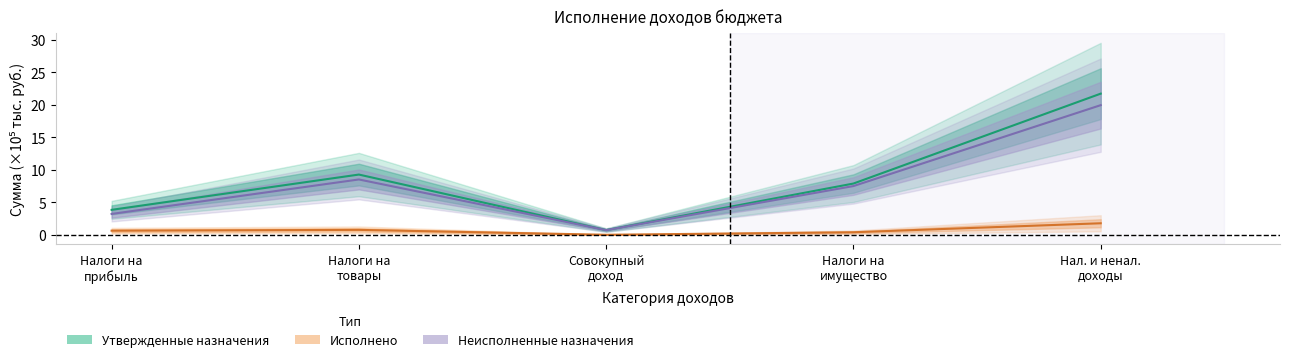

Is the value of Исполнено at Нал. и ненал.
доходы greater than the value of Утвержденные назначения at Совокупный
доход?

Yes